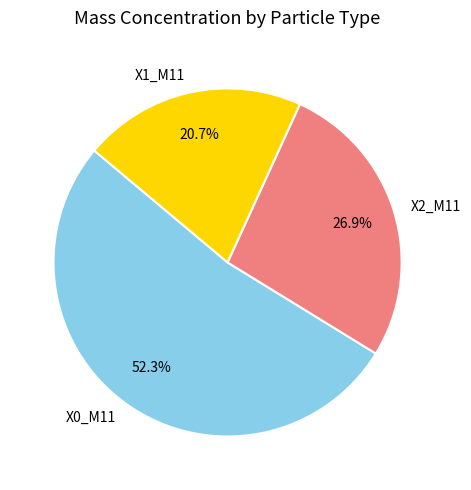

Count the number of slices in the pie.

3